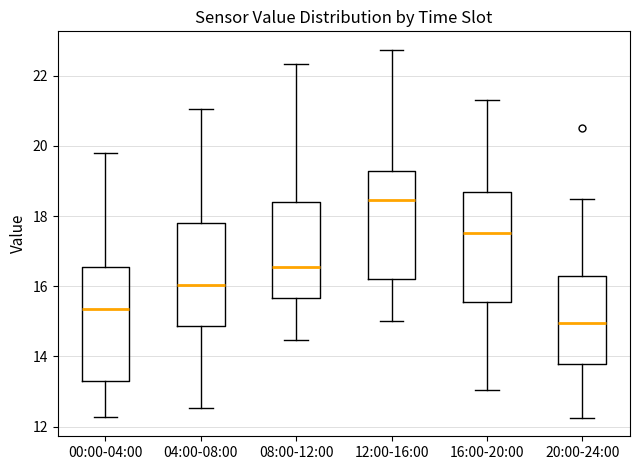

Where does the upper whisker of the box for 00:00-04:00 end on the y-axis? The values are not printed on the chart, so give them approximately, as read against the axis.

19.8